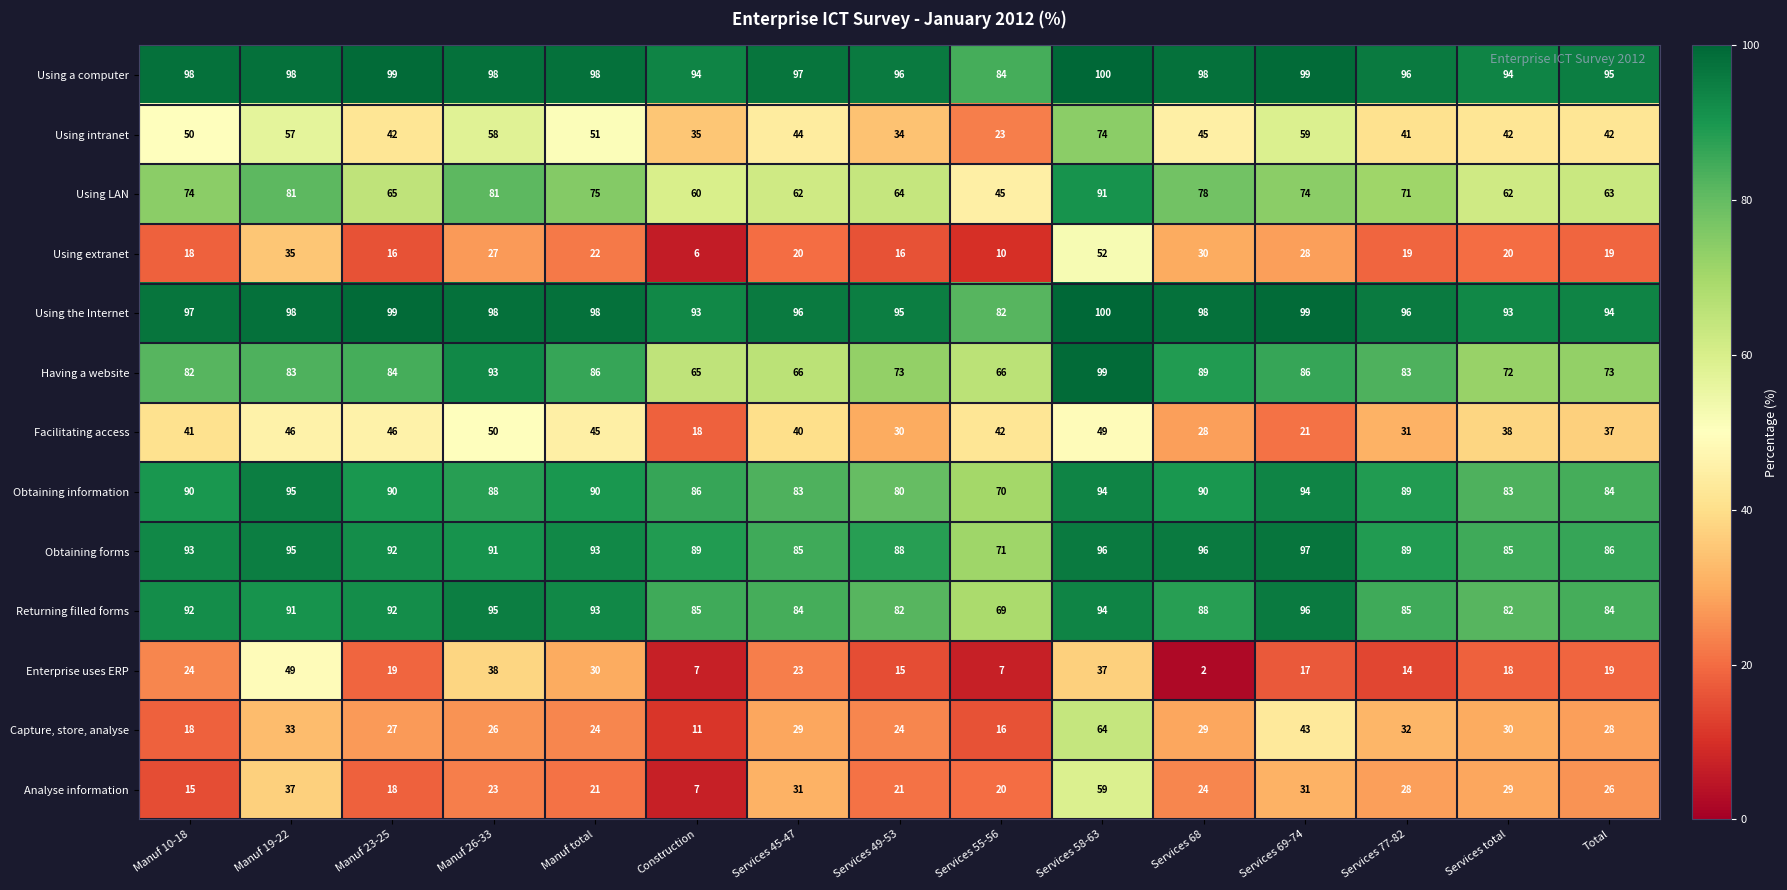

What is the sum of all Analyse information values?

390